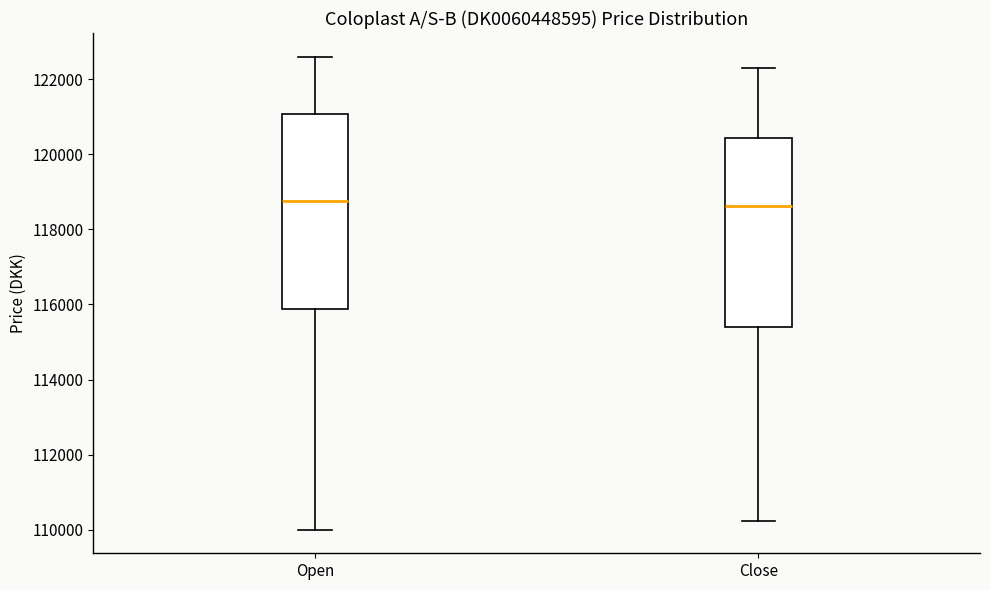

Reading left to right, transcribe this box plot: for each box, give where its median line is, the range the box spans, and where its two whiskers end, as read against the y-axis. The values are not printed on the chart, so give them approximately, as read against the axis.

Open: median 118800, box 115800 to 121000, whiskers 110000 to 122600
Close: median 118600, box 115400 to 120400, whiskers 110200 to 122400